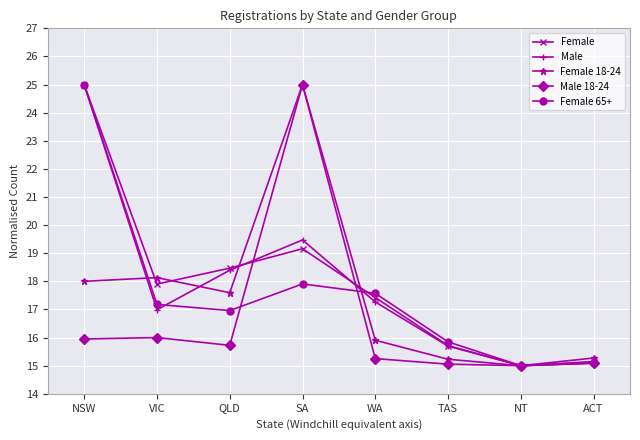

What is the spread (max minus min) of values at NSW?

9.1